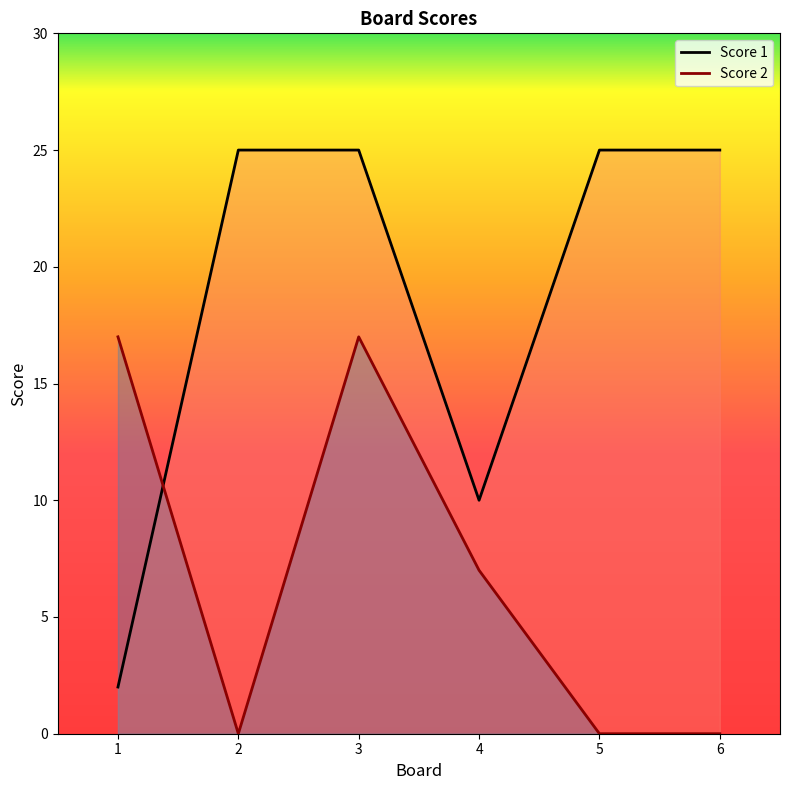

How many interior local peaks does the Score 2 series have?

1